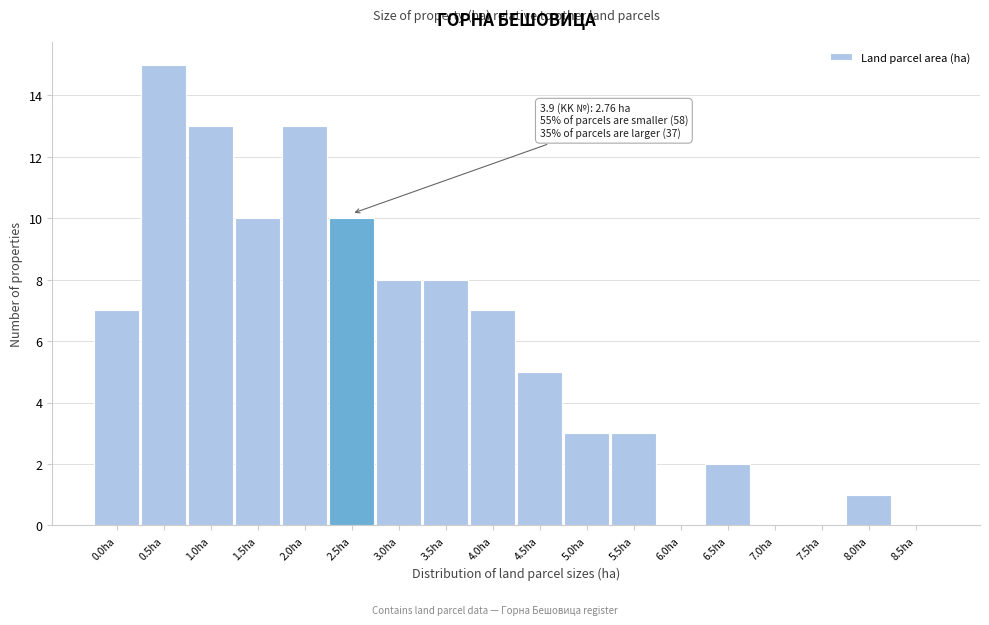

Reading left to right, extract all data points from this chart.

0.0ha=7	0.5ha=15	1.0ha=13	1.5ha=10	2.0ha=13	2.5ha=10	3.0ha=8	3.5ha=8	4.0ha=7	4.5ha=5	5.0ha=3	5.5ha=3	6.0ha=0	6.5ha=2	7.0ha=0	7.5ha=0	8.0ha=1	8.5ha=0